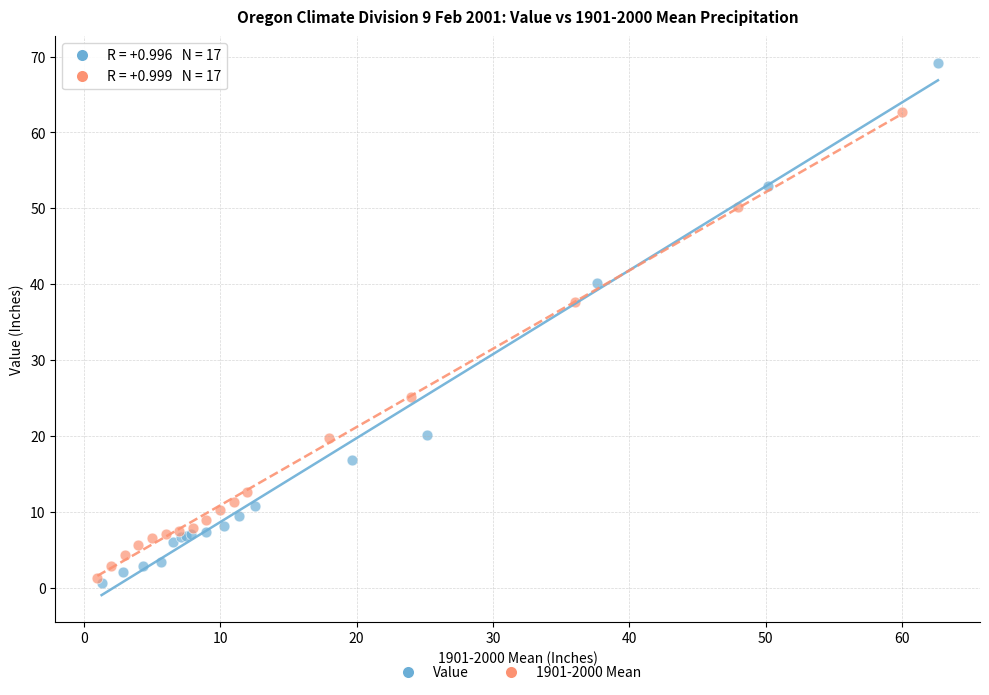

Which series reaches the minimum Y coordinate?

Value